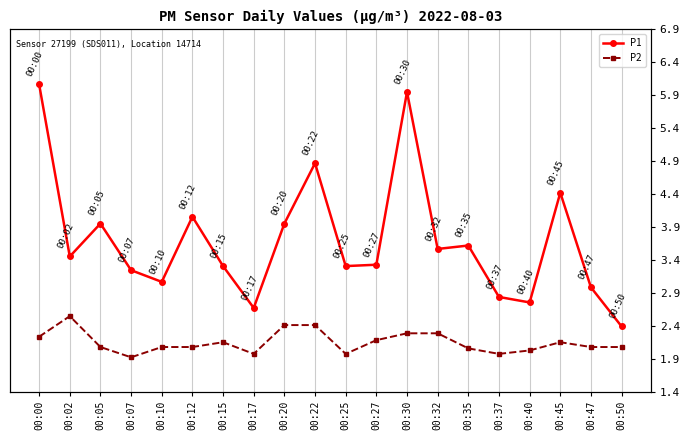

What is the minimum value for P2?

1.9